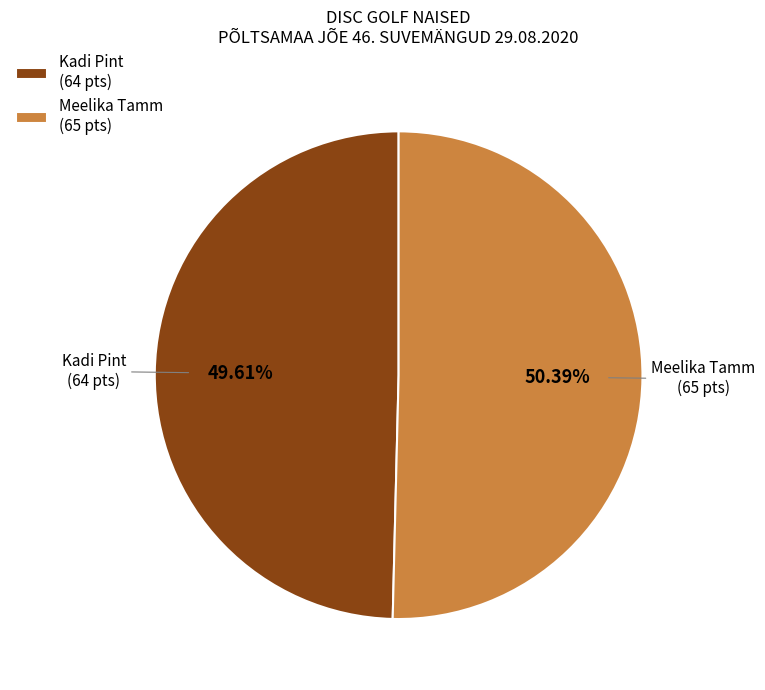

Does Kadi Pint represent more than half of the total?

No